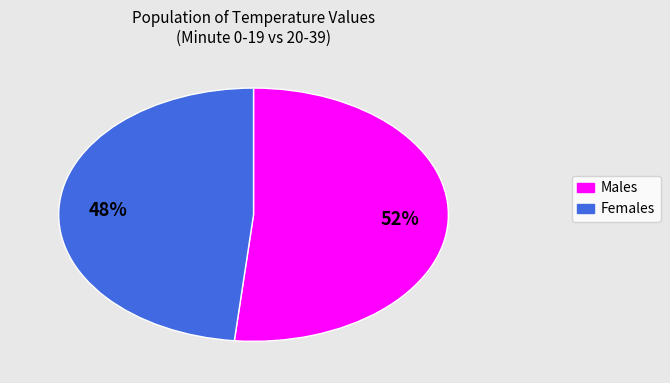

Does any single category account for the majority?

Yes